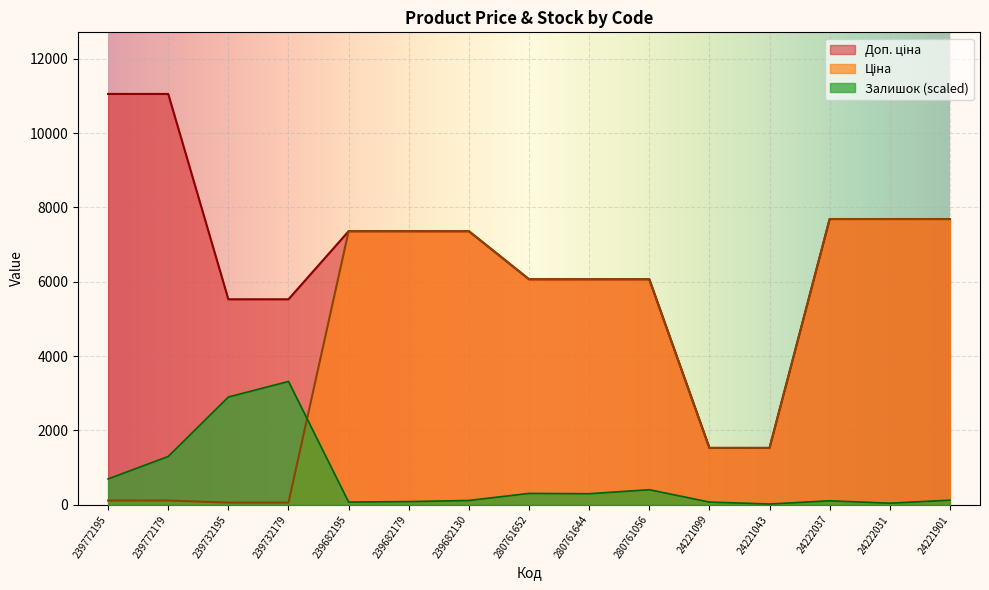

What is the label of the 9th point from the right?

239682130